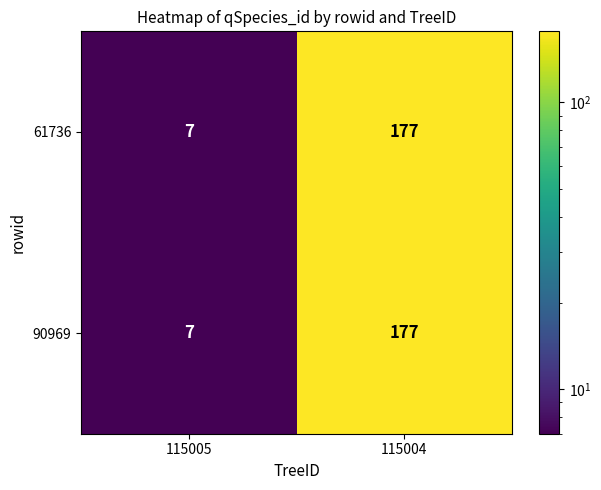

What is the sum of all 90969 values?

184